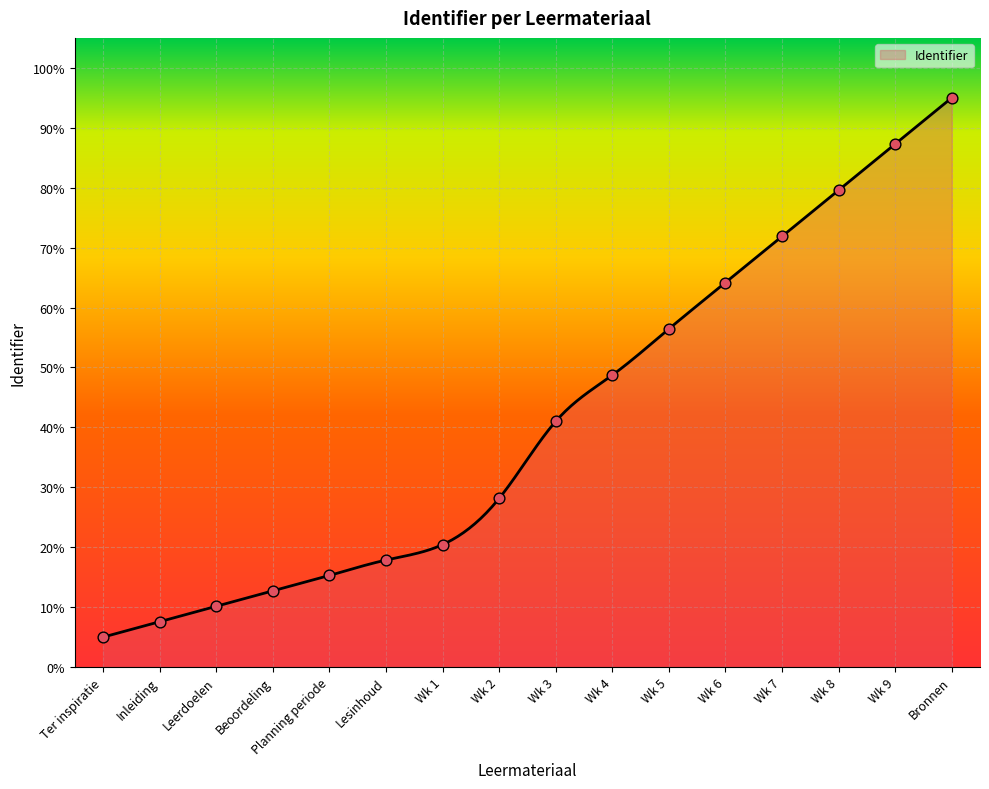

Which has a higher value, Wk 3 or Beoordeling?

Wk 3